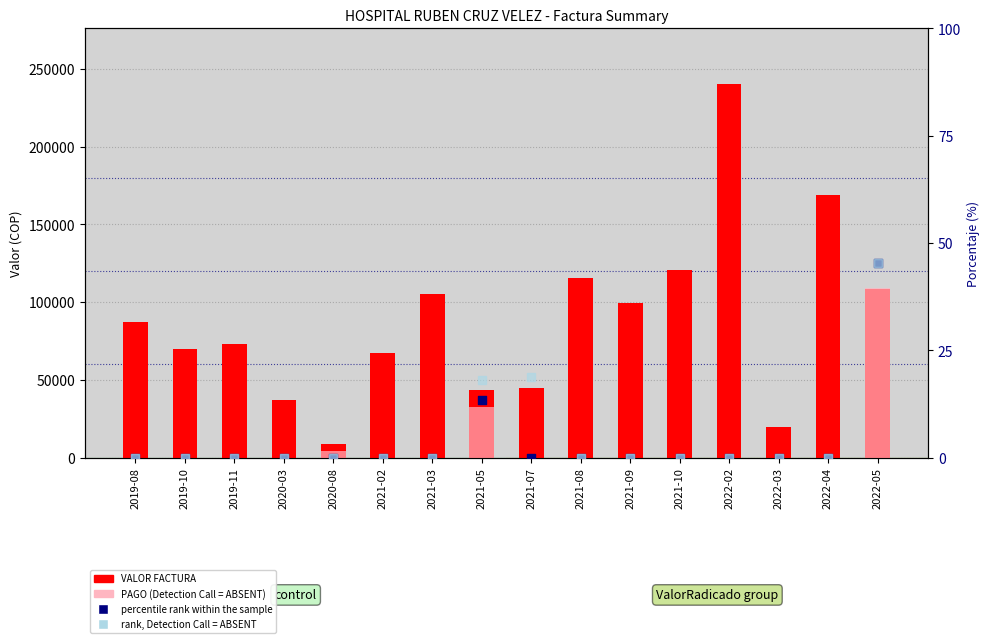

Which series has the largest Y range (max minus min)?

VALOR FACTURA